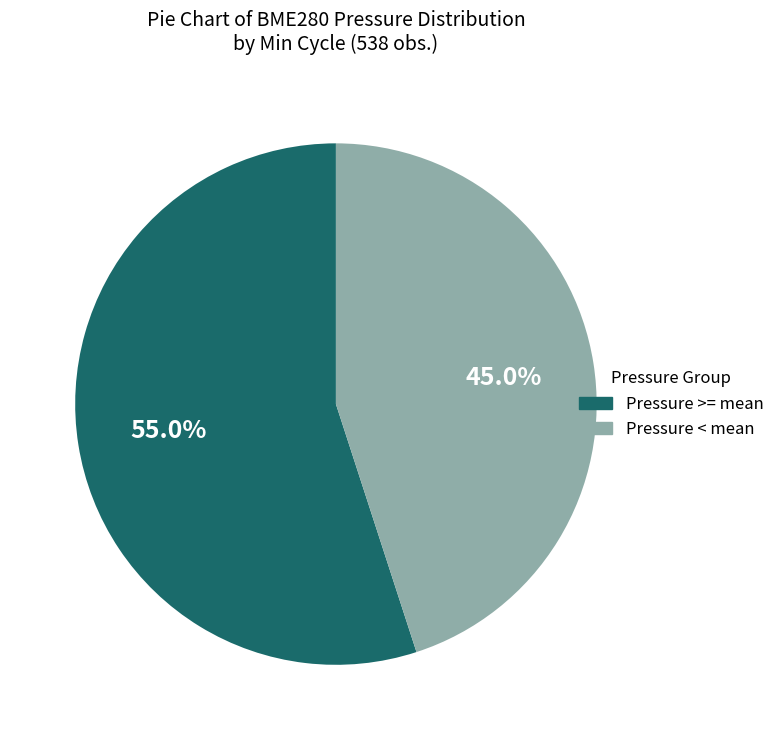

Is there a majority slice in this chart?

Yes